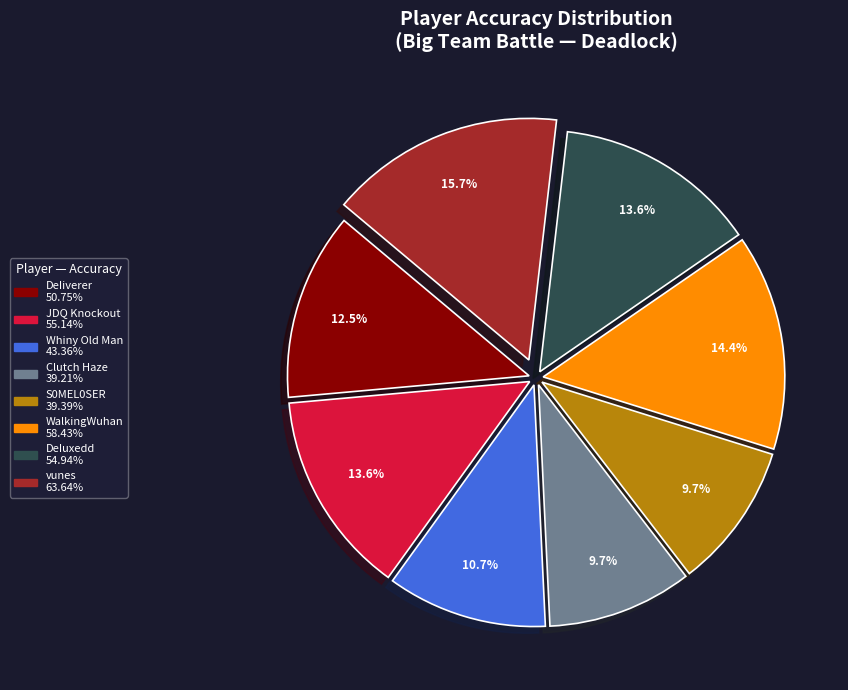

What percentage is NOT represented by vunes?

84.3%